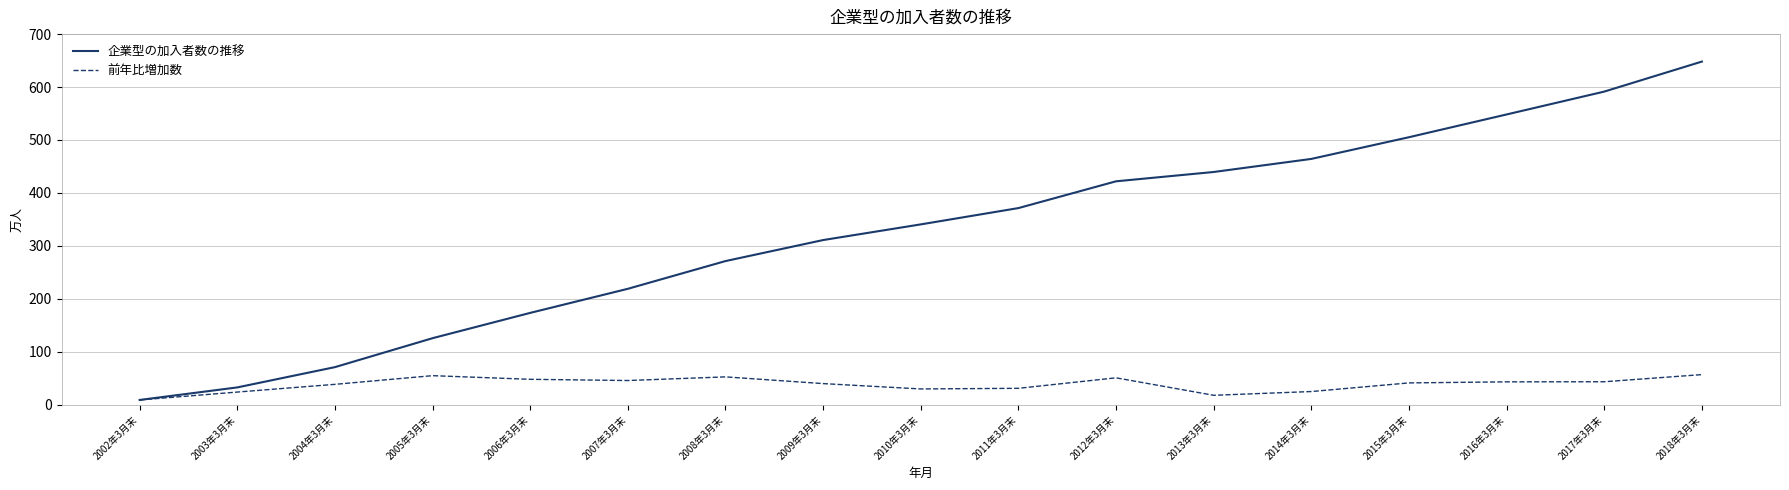

Which category has the lowest value in the 前年比増加数 series?

2002年3月末